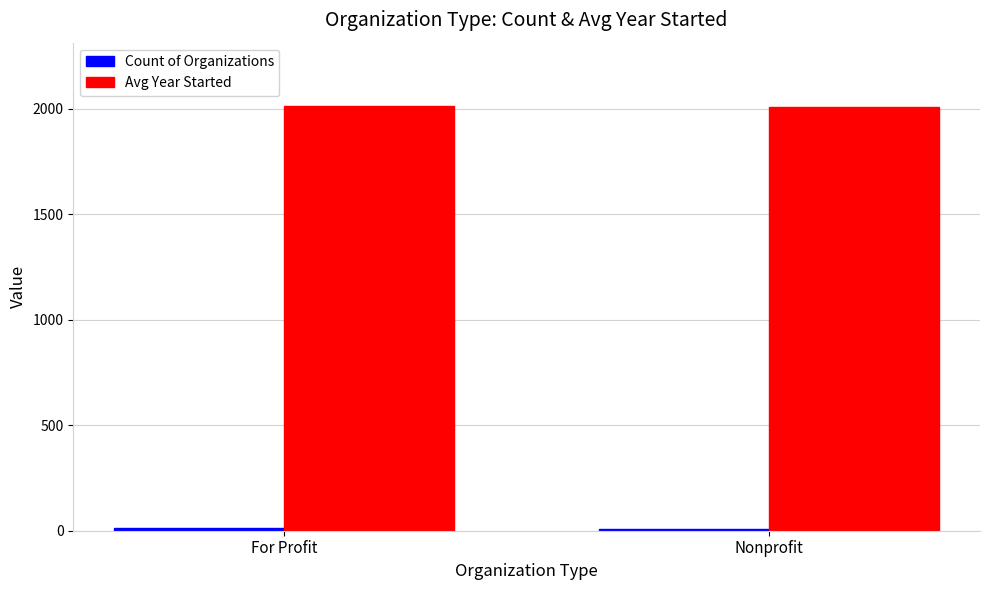

Which series has the largest total across all categories?

Avg Year Started